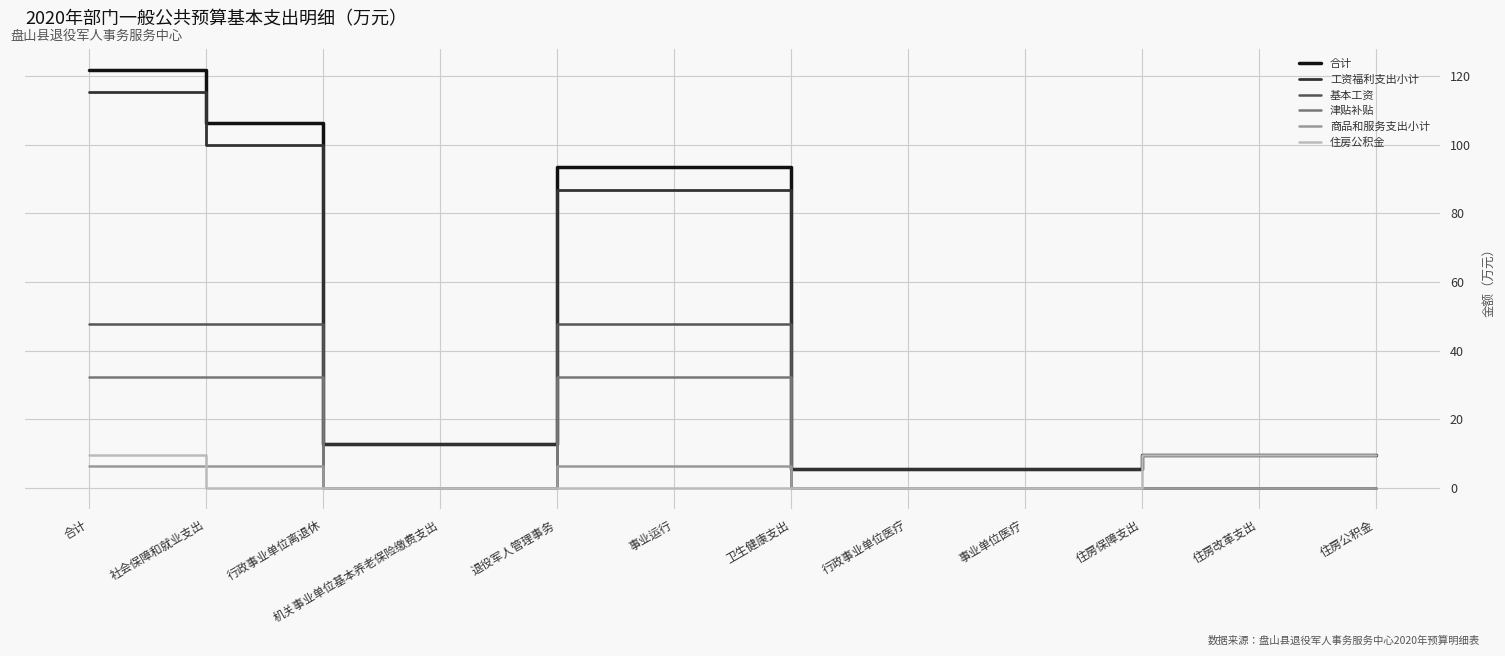

What are all the series names shown in the legend?

合计, 工资福利支出小计, 基本工资, 津贴补贴, 商品和服务支出小计, 住房公积金